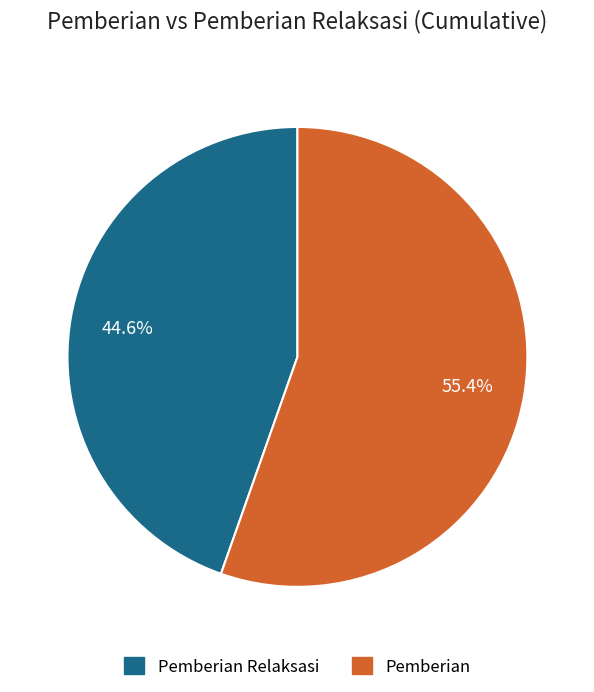

Does any single category account for the majority?

Yes